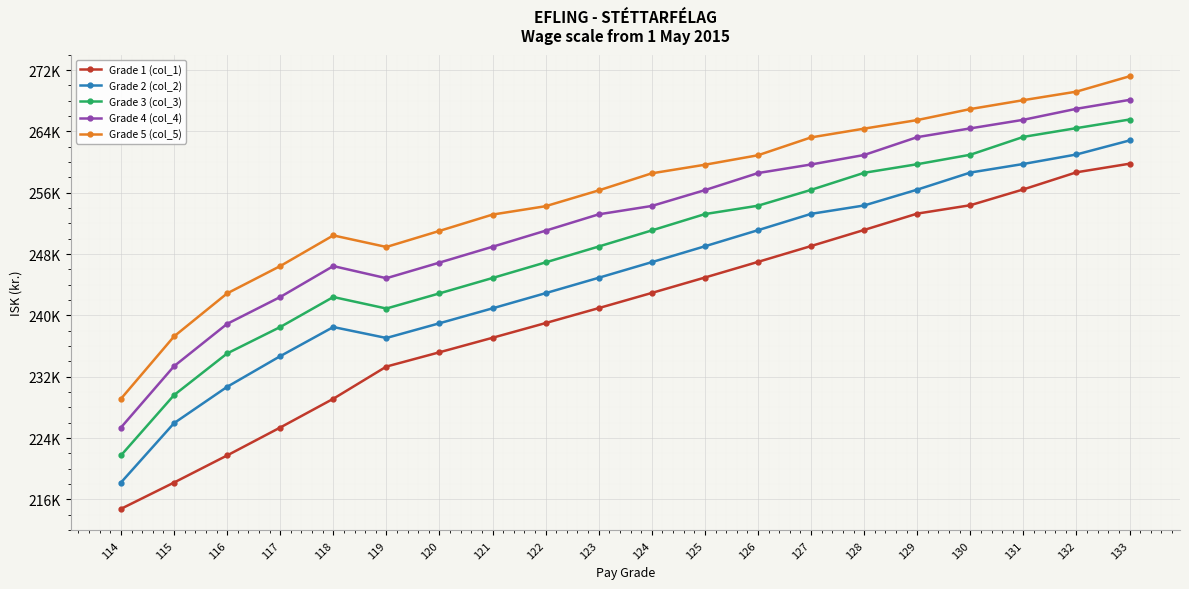

Is this an area chart (filled region under the line)?

No